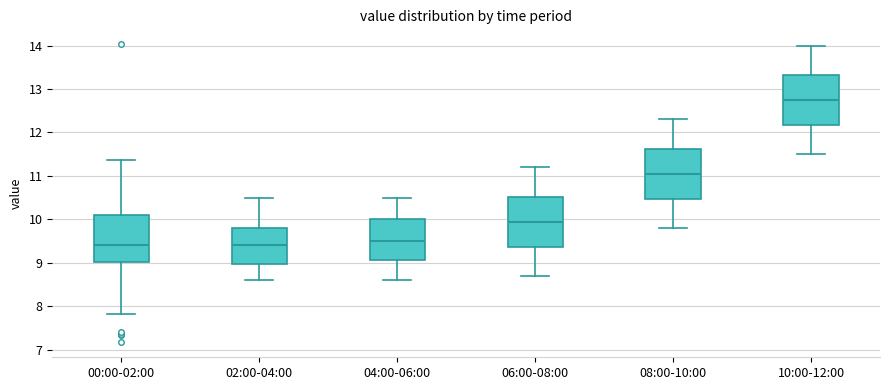

Reading left to right, read every box against the y-axis: the position of its median line, the range the box covers, and the ends of its whiskers. The values are not printed on the chart, so give them approximately, as read against the axis.

00:00-02:00: median 9.4, box 9.0 to 10.1, whiskers 7.8 to 11.4
02:00-04:00: median 9.4, box 9.0 to 9.8, whiskers 8.6 to 10.5
04:00-06:00: median 9.5, box 9.1 to 10.0, whiskers 8.6 to 10.5
06:00-08:00: median 10.0, box 9.4 to 10.5, whiskers 8.7 to 11.2
08:00-10:00: median 11.1, box 10.5 to 11.6, whiskers 9.8 to 12.3
10:00-12:00: median 12.8, box 12.2 to 13.3, whiskers 11.5 to 14.0